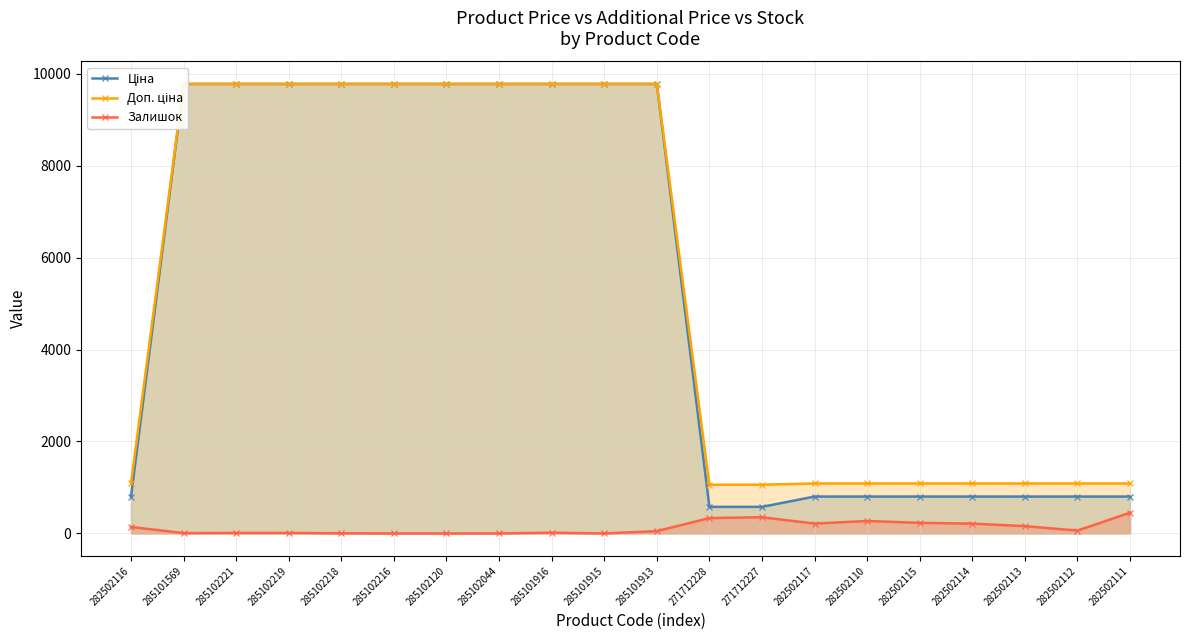

Which series has the largest range (max minus min)?

Ціна